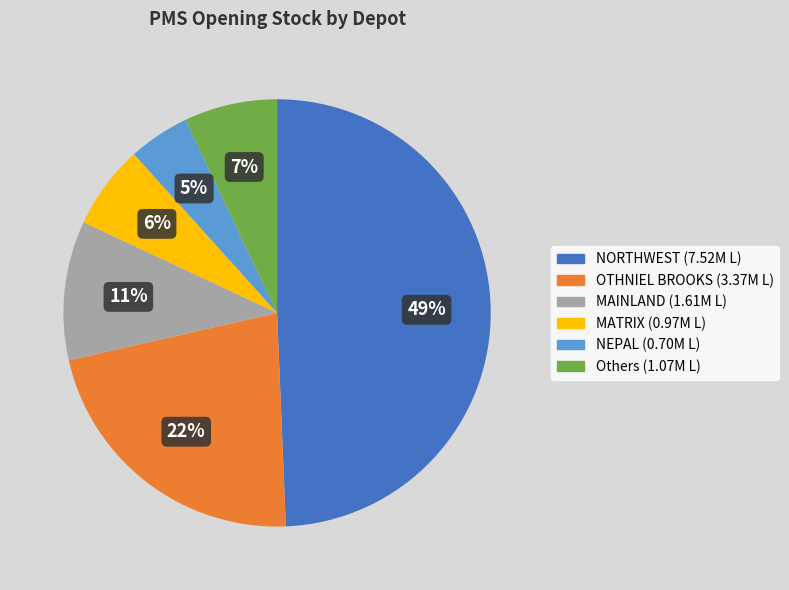

Does any single category account for the majority?

No